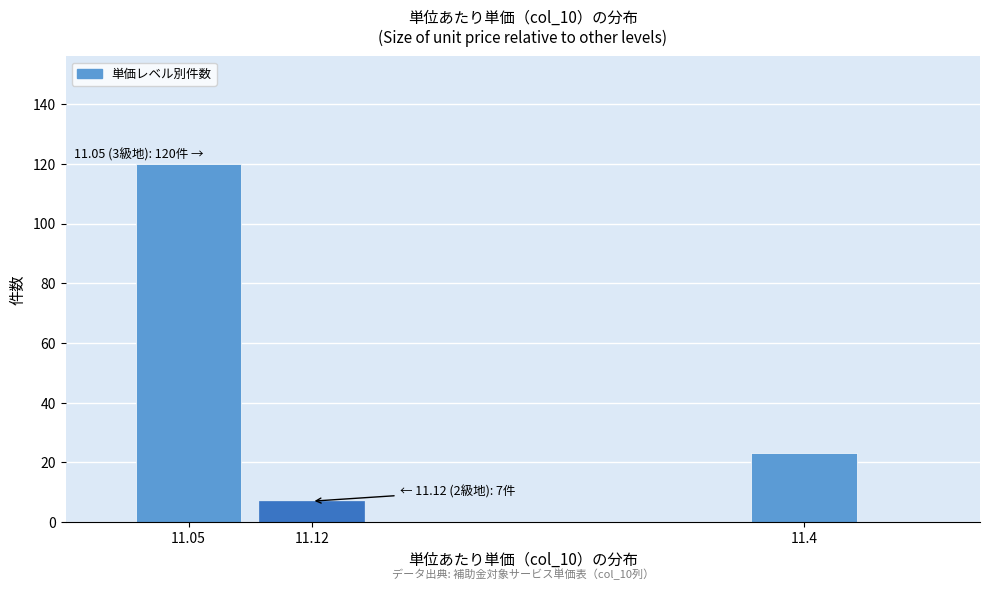

Reading left to right, list all the values displayed in this chart.

11.05=120	11.12=7	11.4=23